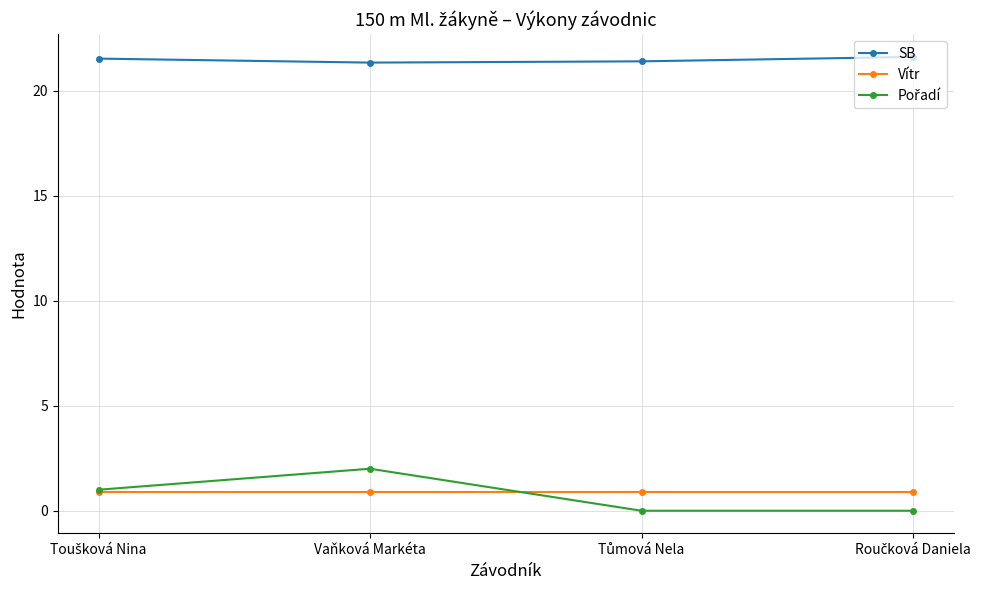

Does the chart have visible grid lines?

Yes